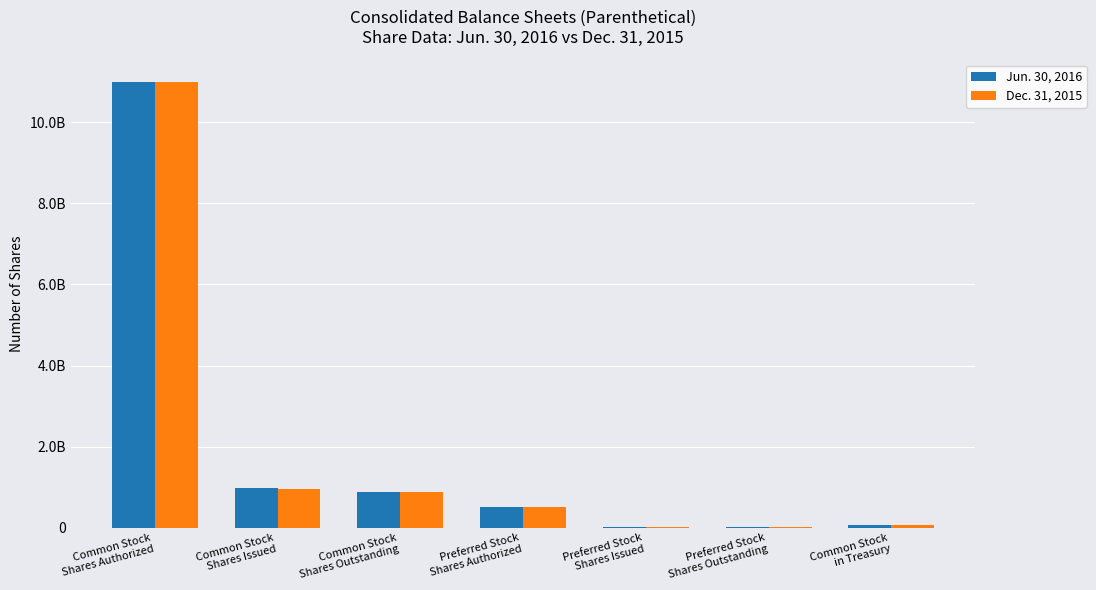

Reading left to right, transcribe all the data shown in this chart.

Jun. 30, 2016: 11000000000	968056504	884627919	500000000	10000000	10000000	55969390
Dec. 31, 2015: 11000000000	966096656	882397202	500000000	10000000	10000000	56240259